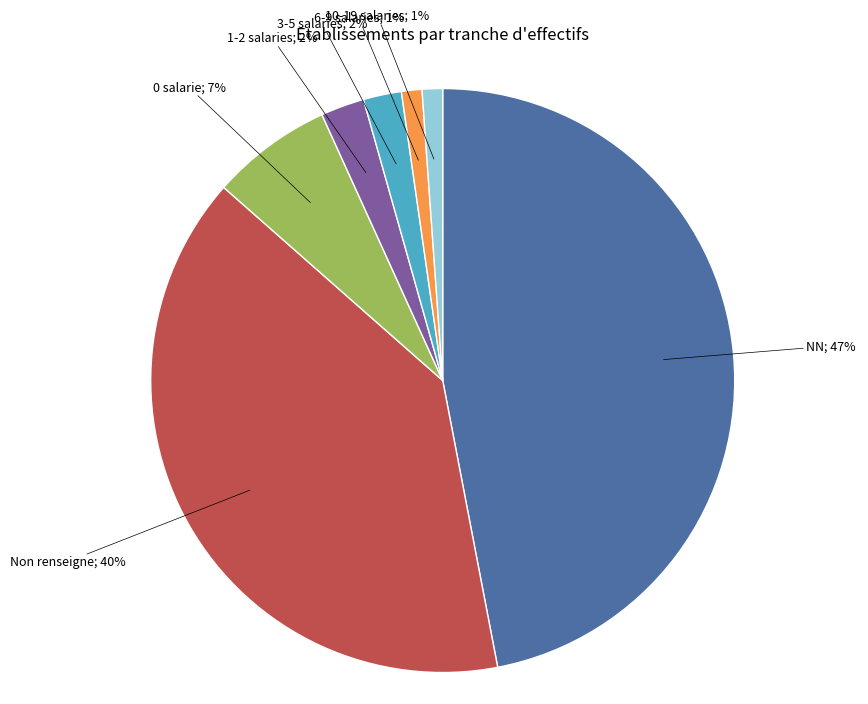

Is there a majority slice in this chart?

No